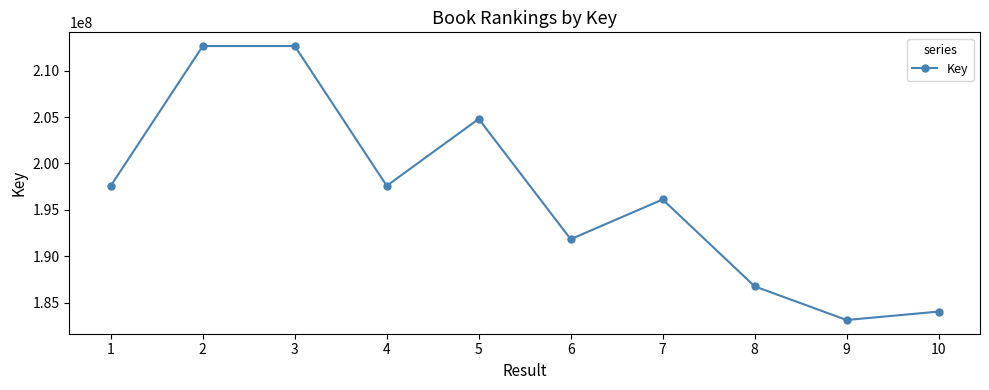

What is the change in value from 5 to 8?

-18049703